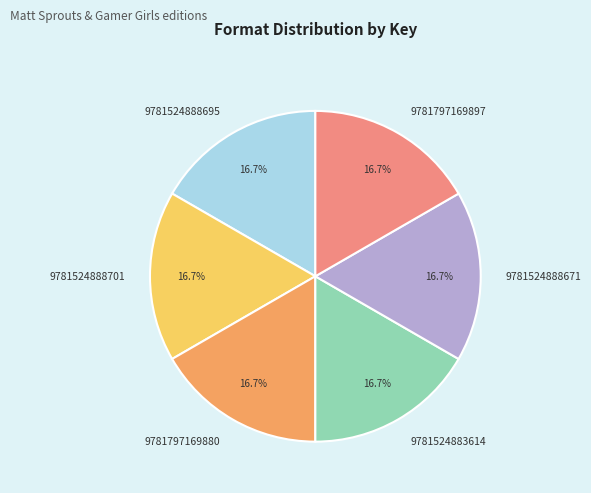

How many segments does this pie chart have?

6